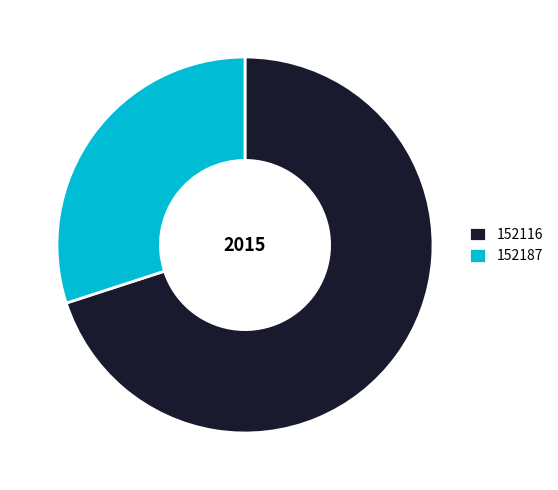

What is the majority slice?

152116